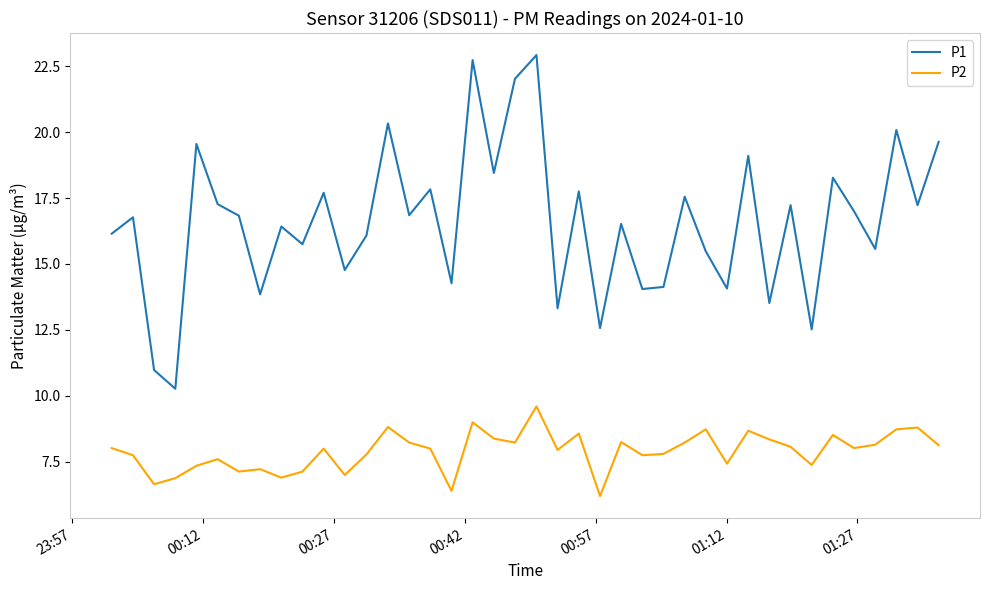

Which series has the largest total across all categories?

P1